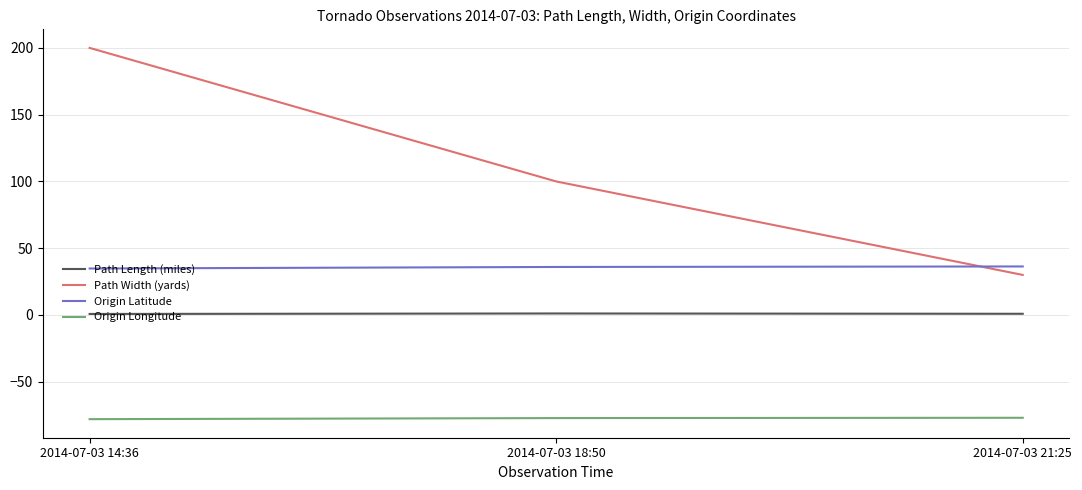

What position from the left is 2014-07-03 21:25?

3